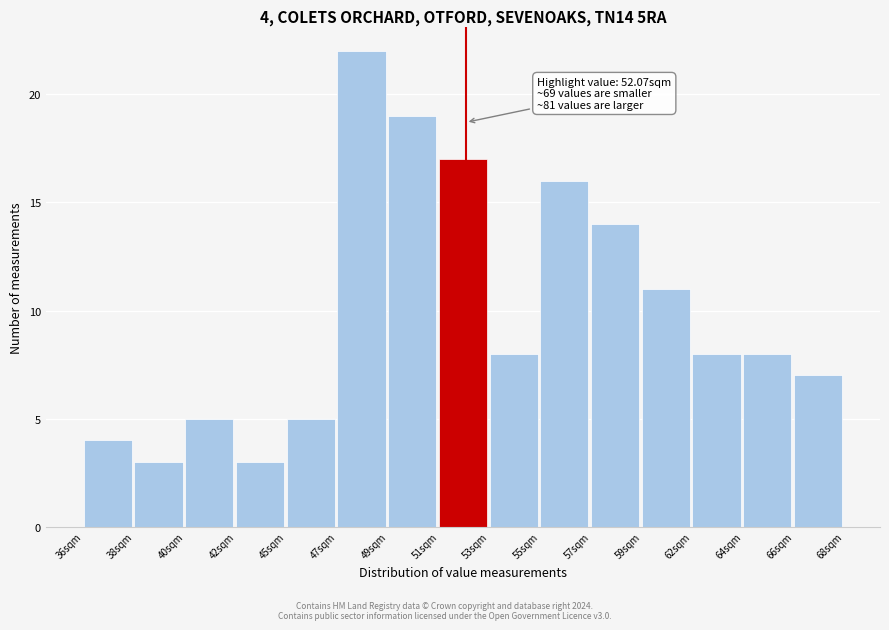

Reading left to right, what are all the values shown in this chart?

36sqm=4	38sqm=3	40sqm=5	42sqm=3	45sqm=5	47sqm=22	49sqm=19	51sqm=17	53sqm=8	55sqm=16	57sqm=14	59sqm=11	62sqm=8	64sqm=8	66sqm=7